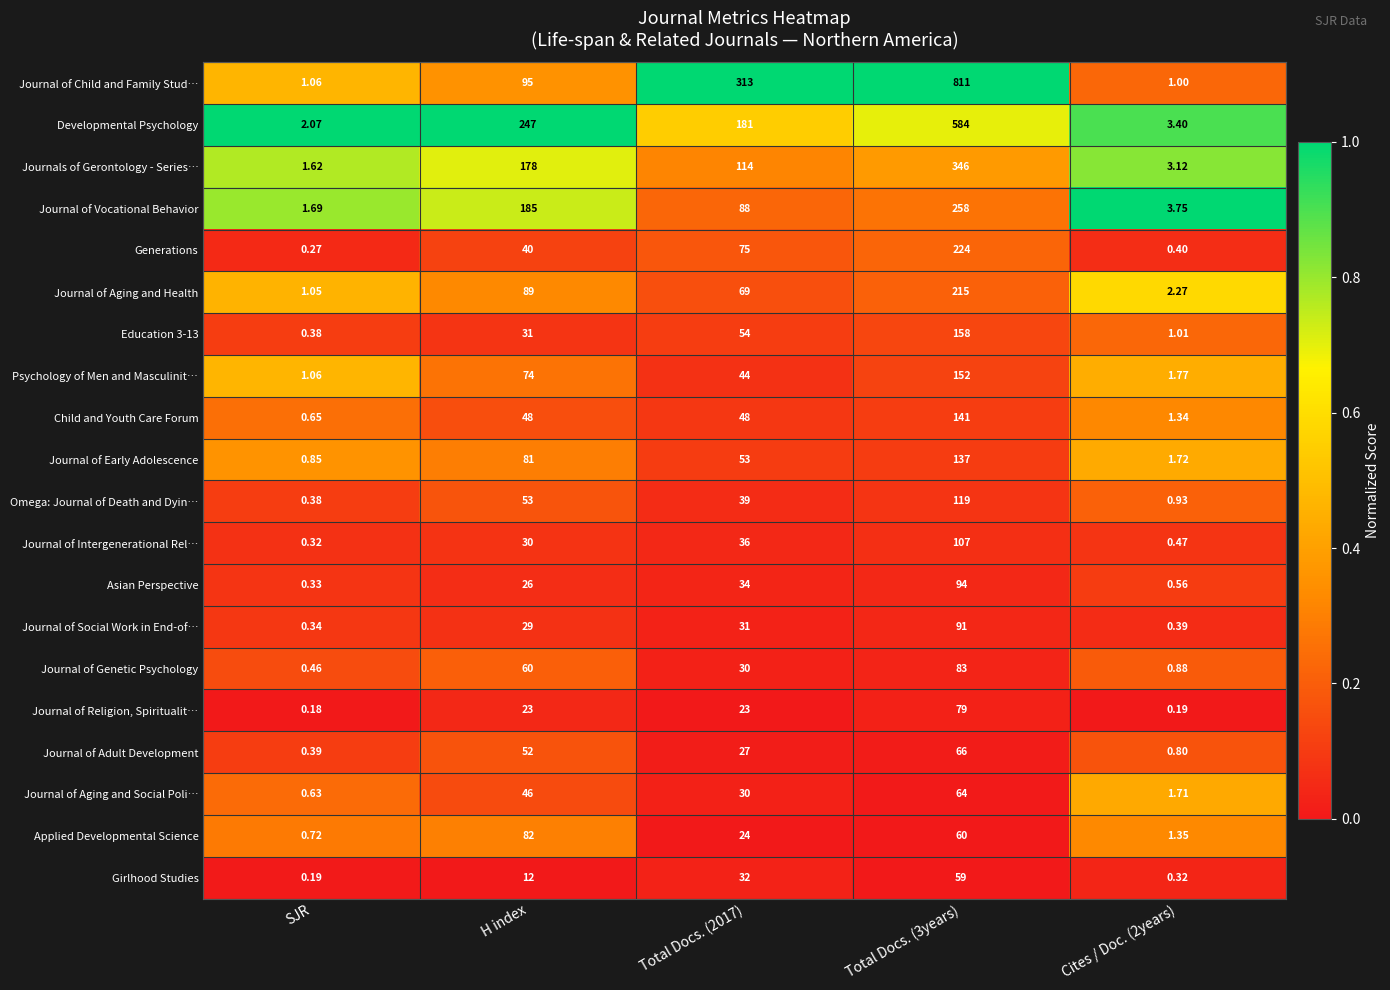

Which series has the widest spread of values?

Journal of Child and Family Stud…